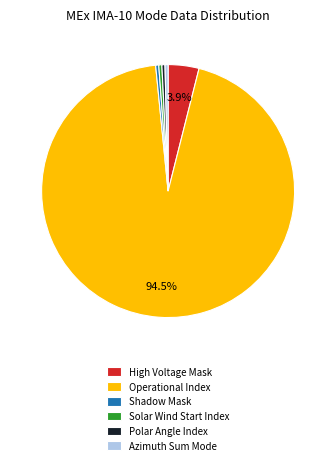

True or false: Solar Wind Start Index accounts for 0% of the total.

True